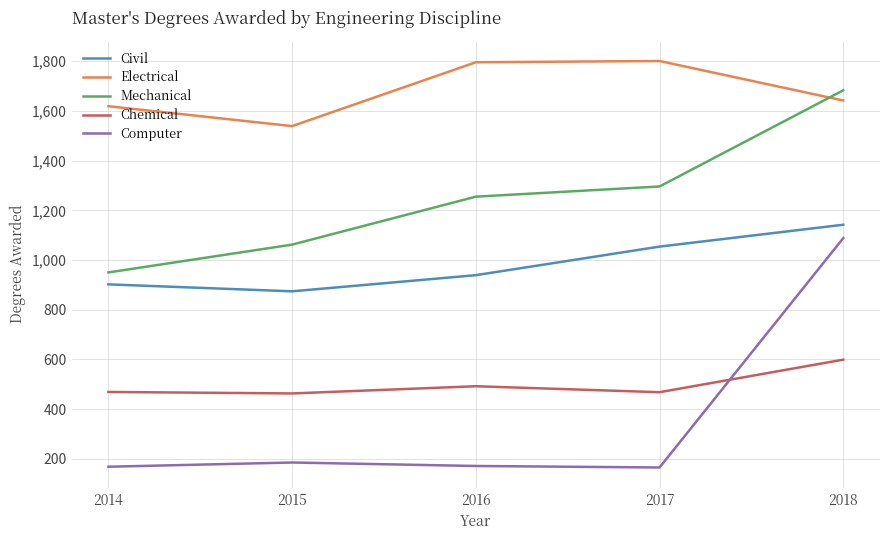

How many interior local peaks does the Electrical series have?

1